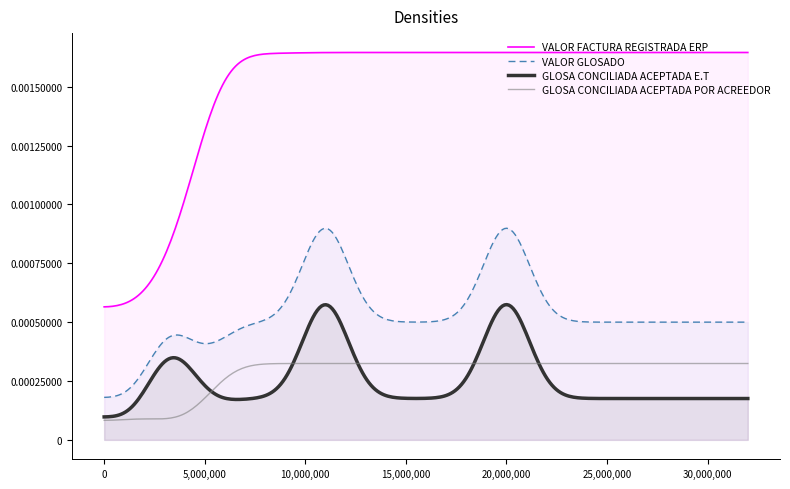

Does the chart have visible grid lines?

No